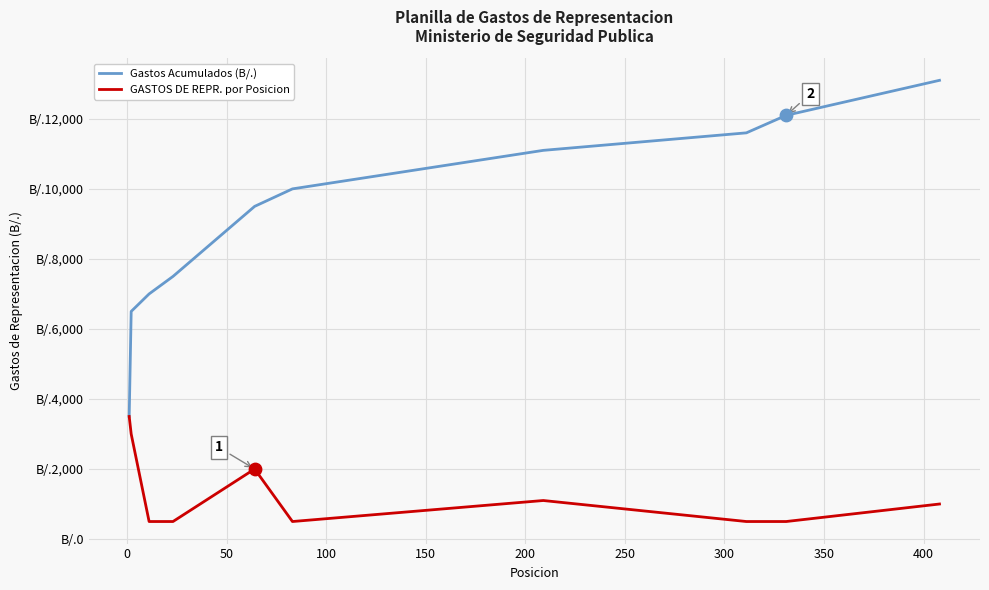

What are all the series names shown in the legend?

Gastos Acumulados (B/.), GASTOS DE REPR. por Posicion